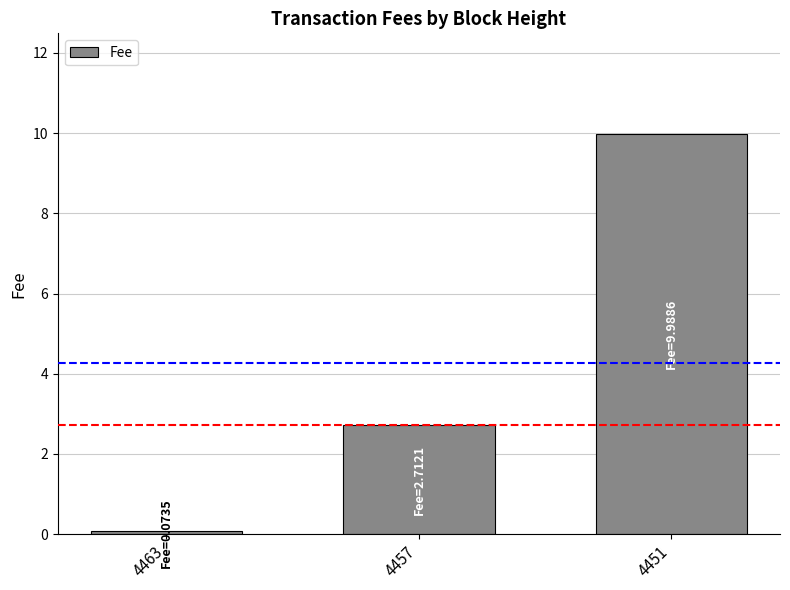

How many data points does each series have?

3